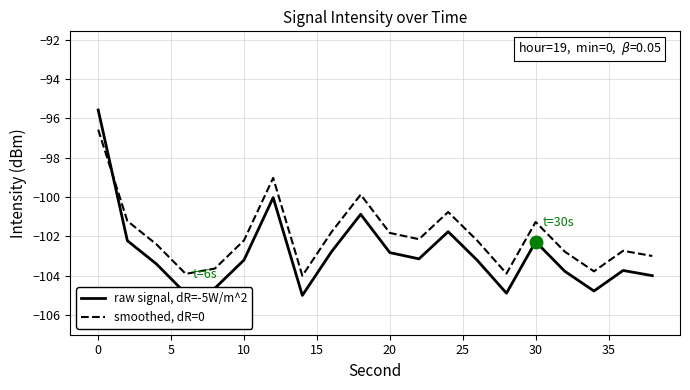

Which series has the largest total across all categories?

smoothed, dR=0